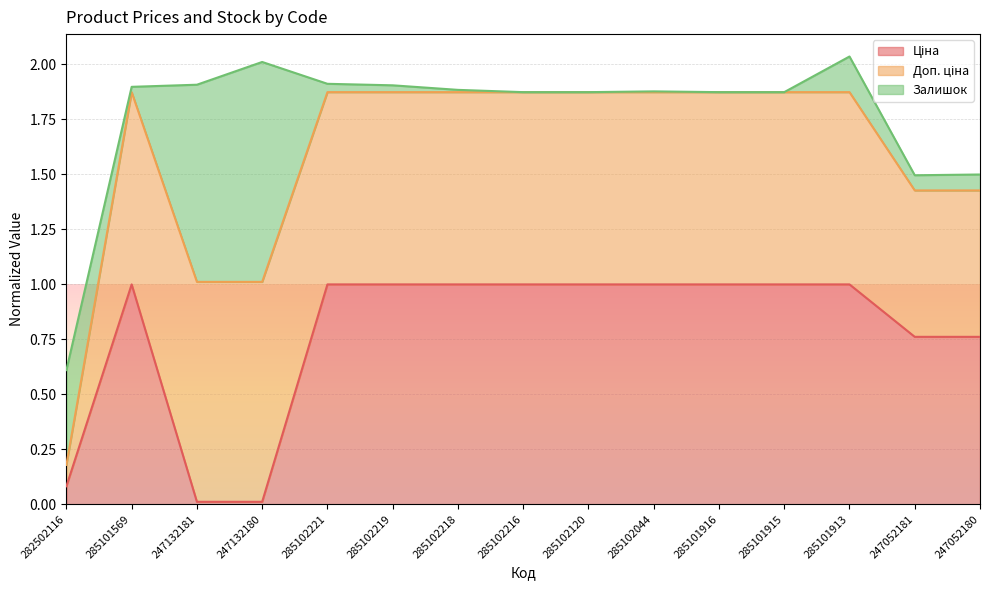

Does the chart display data point markers on the line(s)?

No